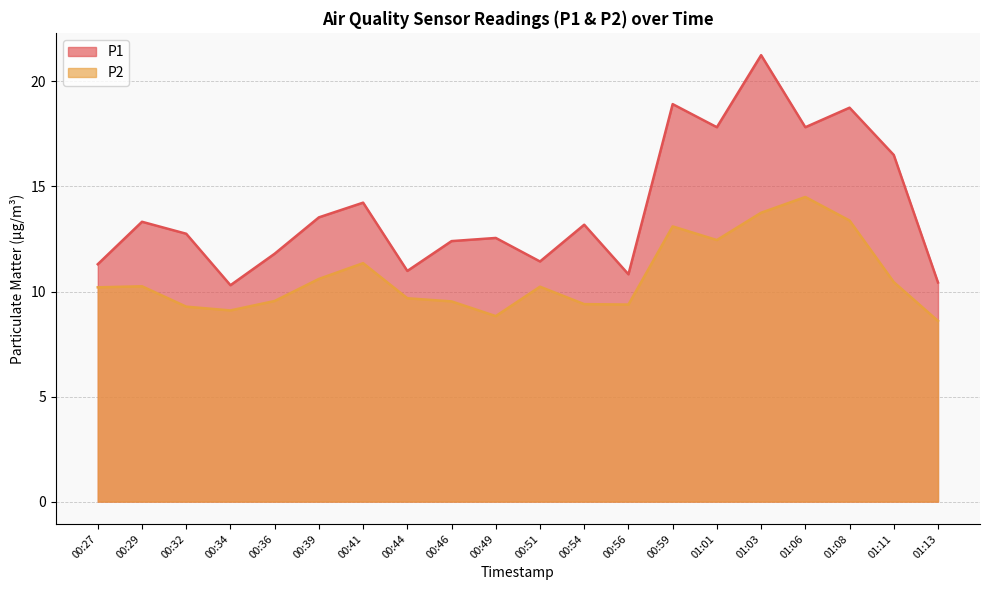

True or false: P2 has more than 2 points higher than both neighbors.

True